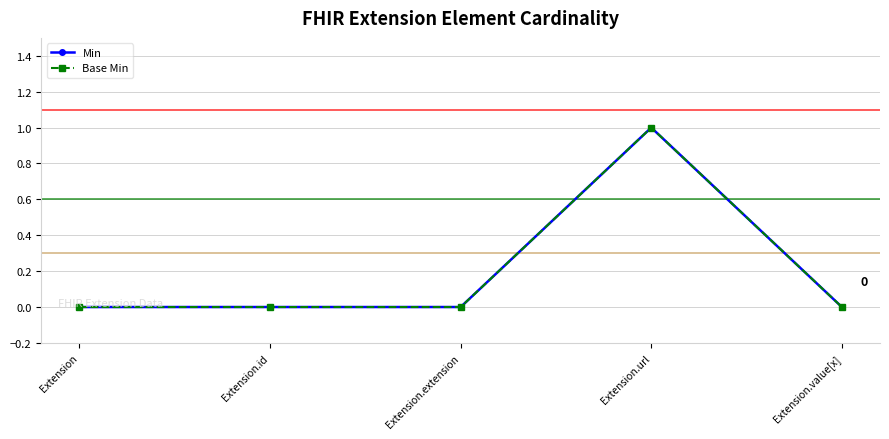

At how many categories does at least one series exceed 0?

1